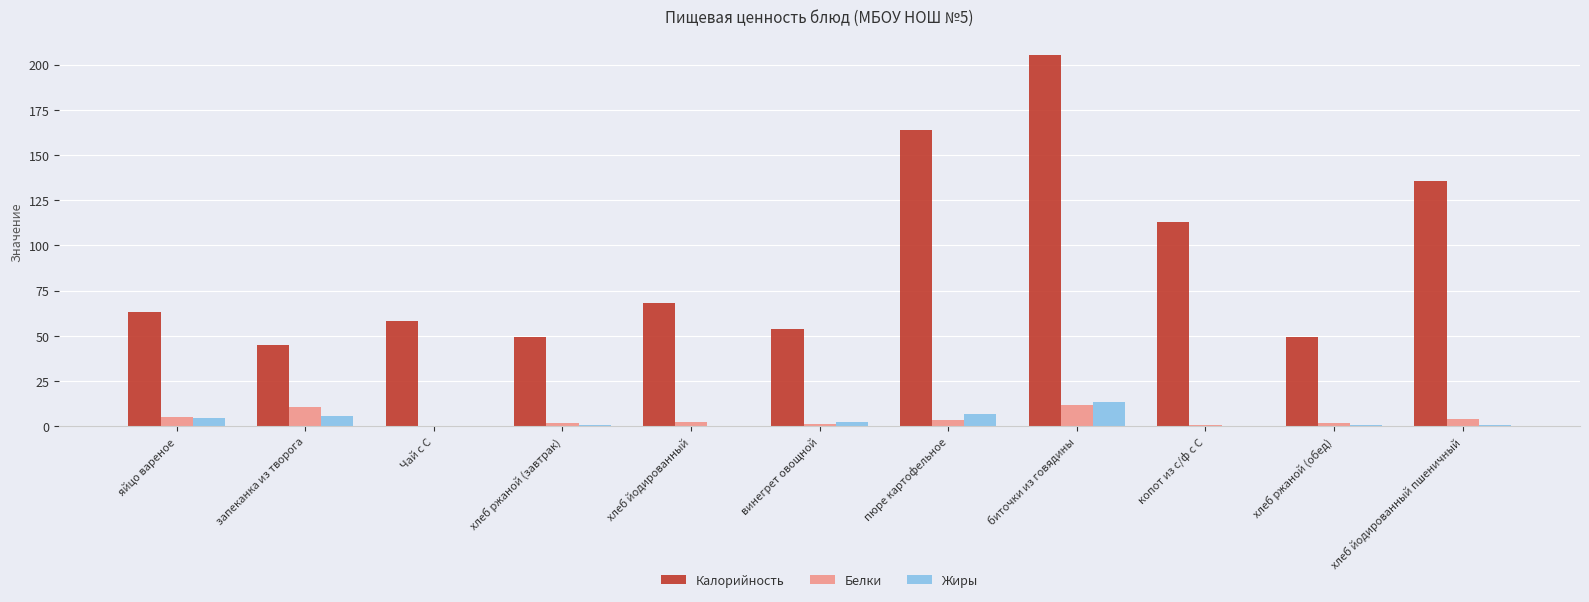

Between пюре картофельное and копот из с/ф с С, which series saw the biggest shift?

Калорийность